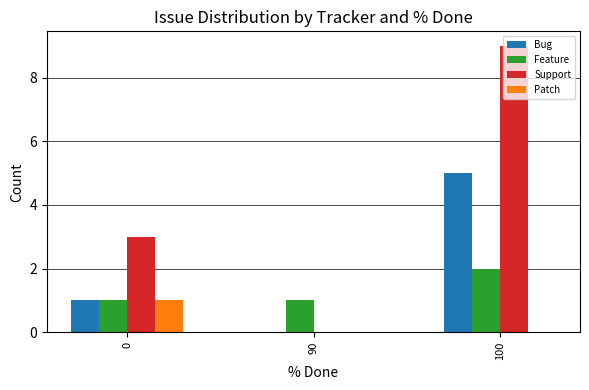

Are the bars horizontal?

No